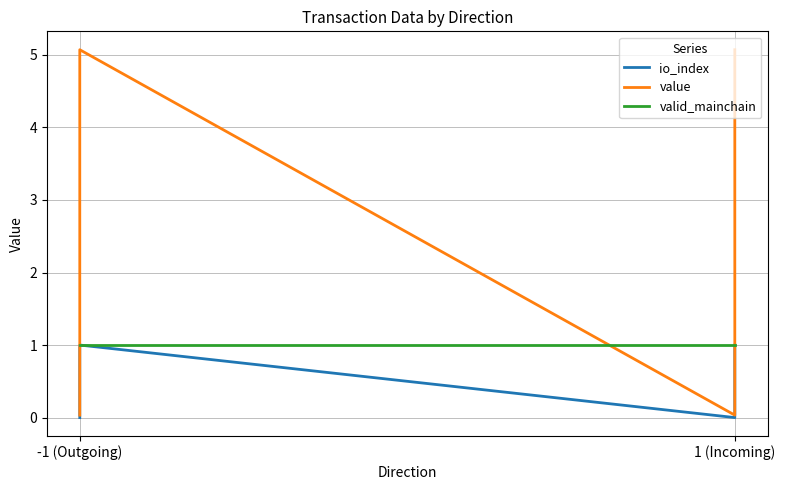

How many values in the io_index series are below 1?

2